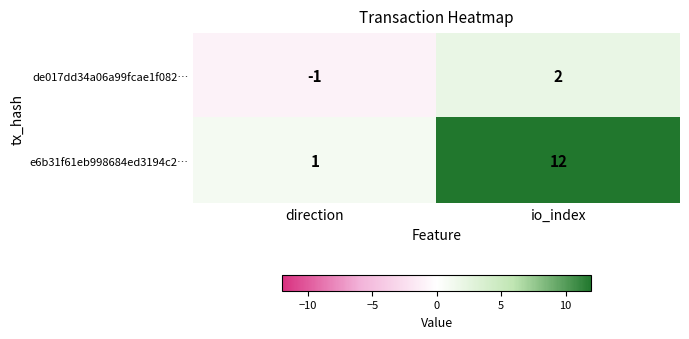

The e6b31f61eb998684ed3194c2… series shows 1 at direction. True or false?

True